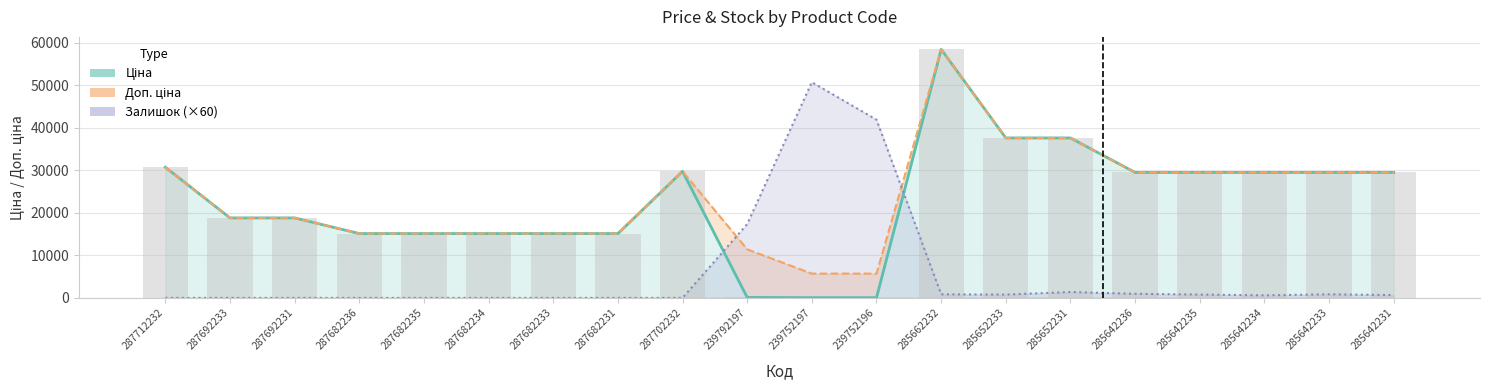

Reading left to right, what are all the values shown in this chart?

Ціна: 30717.1	18796.8	18796.8	15120.0	15120.0	15120.0	15120.0	15120.0	29747.2	114.1	57.0	57.0	58426.5	37593.6	37593.6	29491.5	29491.5	29491.5	29491.5	29491.5
Доп. ціна: 30717.1	18796.8	18796.8	15120.0	15120.0	15120.0	15120.0	15120.0	29747.2	11410.0	5705.0	5705.0	58426.5	37593.6	37593.6	29491.5	29491.5	29491.5	29491.5	29491.5
Залишок (×60): 0.0	0.0	0.0	0.0	0.0	0.0	0.0	0.0	0.0	17340.0	50700.0	41880.0	840.0	780.0	1380.0	960.0	780.0	600.0	840.0	660.0